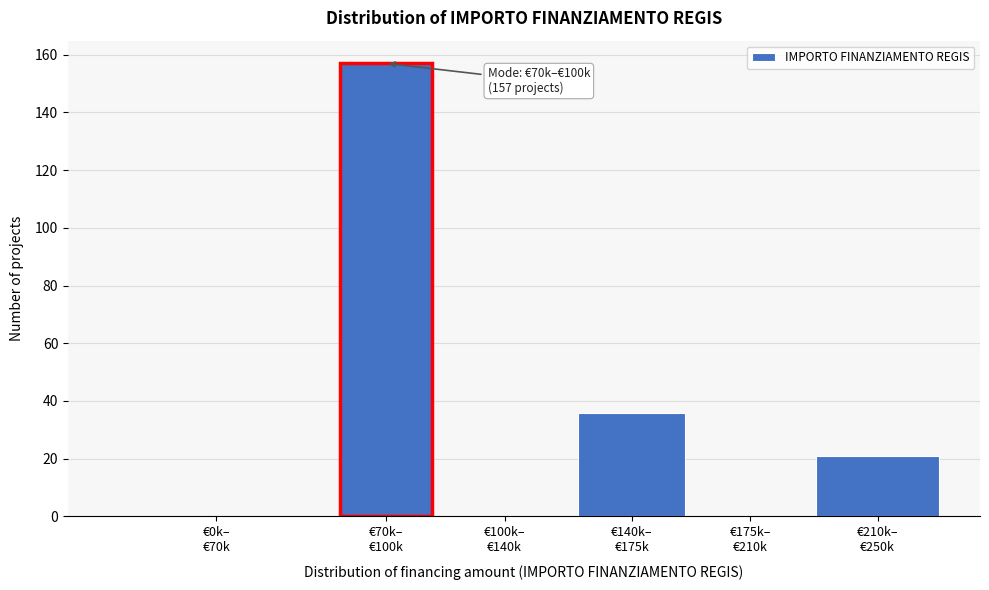

What is the maximum value shown in the chart?

157